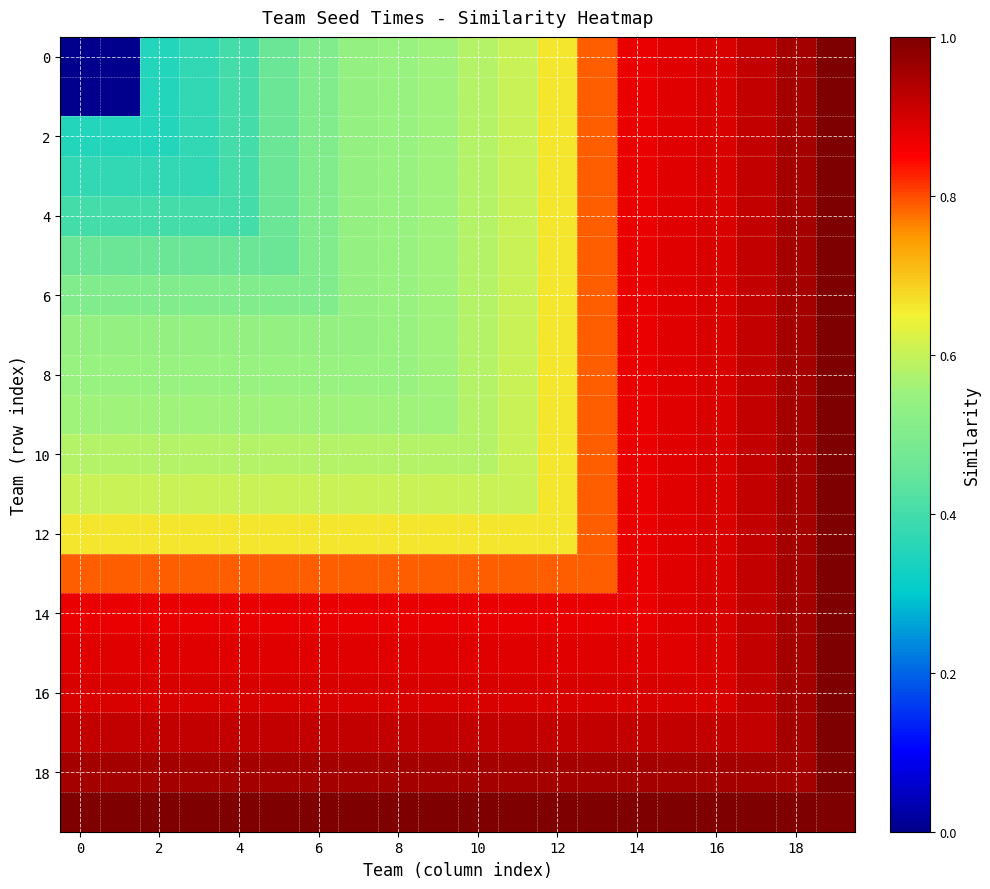

At how many categories does at least one series exceed 0?

20